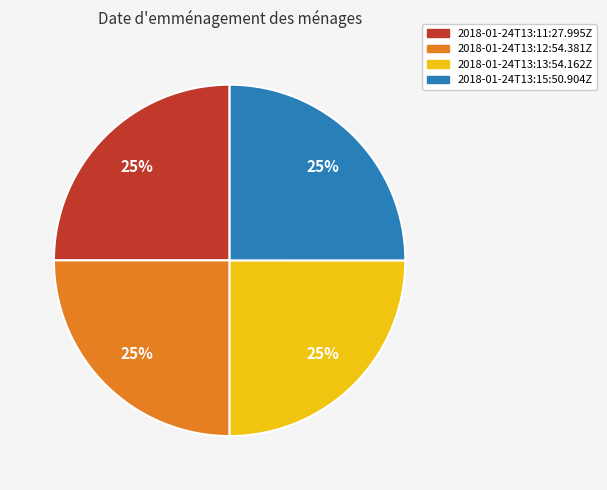

To the nearest percent, what percentage of the pie is 2018-01-24T13:12:54.381Z?

25%